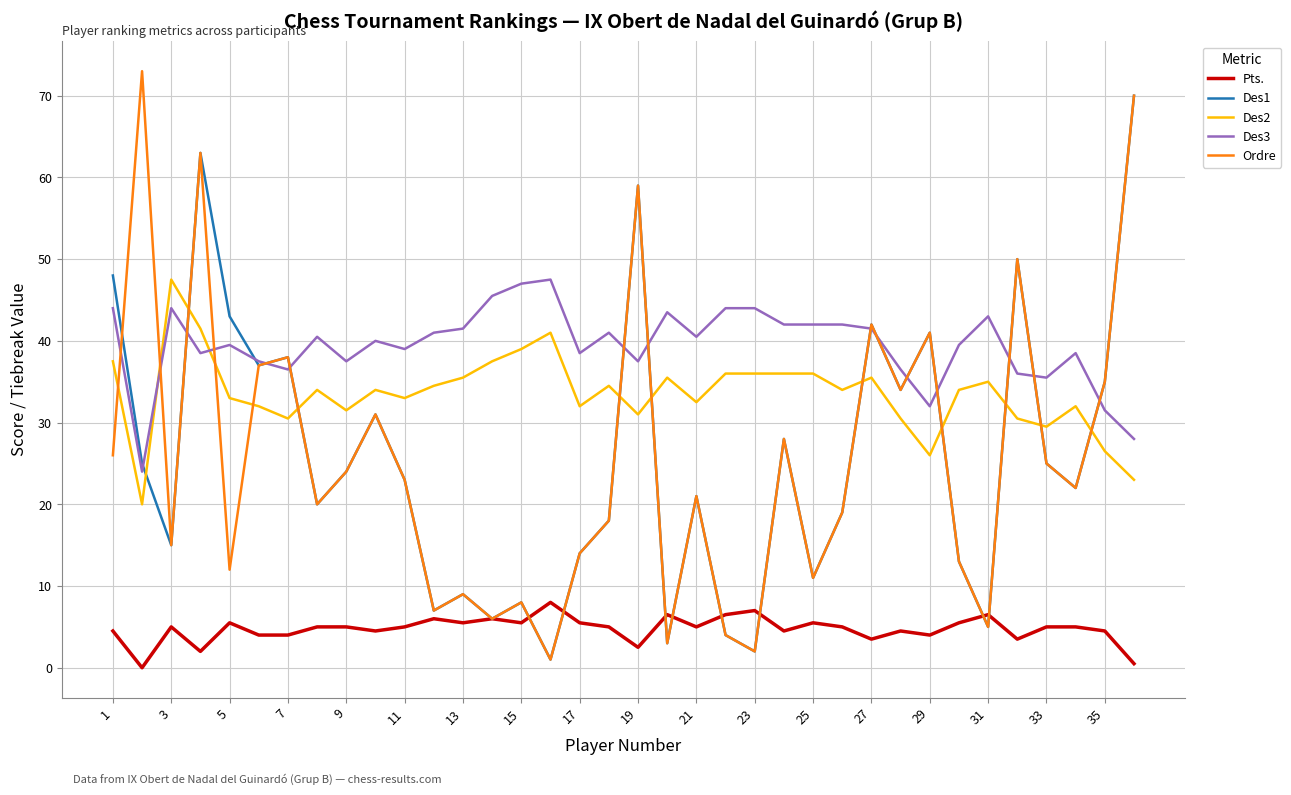

Which series has the largest total across all categories?

Des3